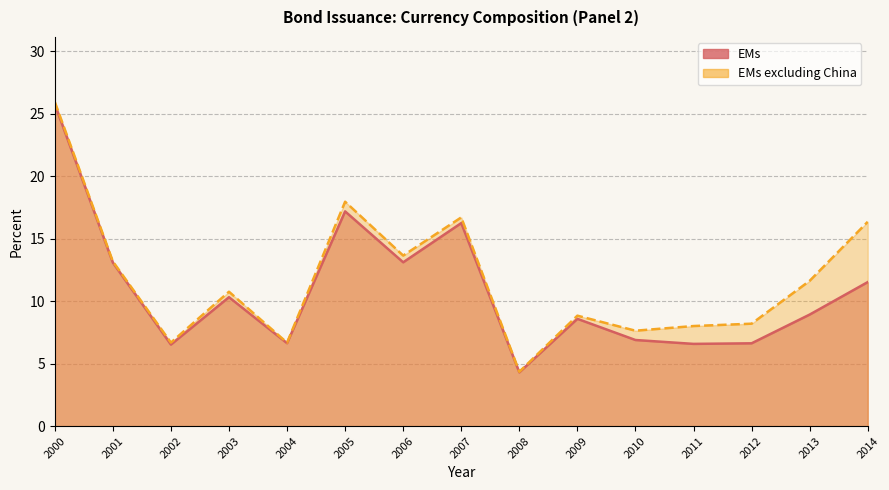

What is the spread (max minus min) of values at 2014?

4.8